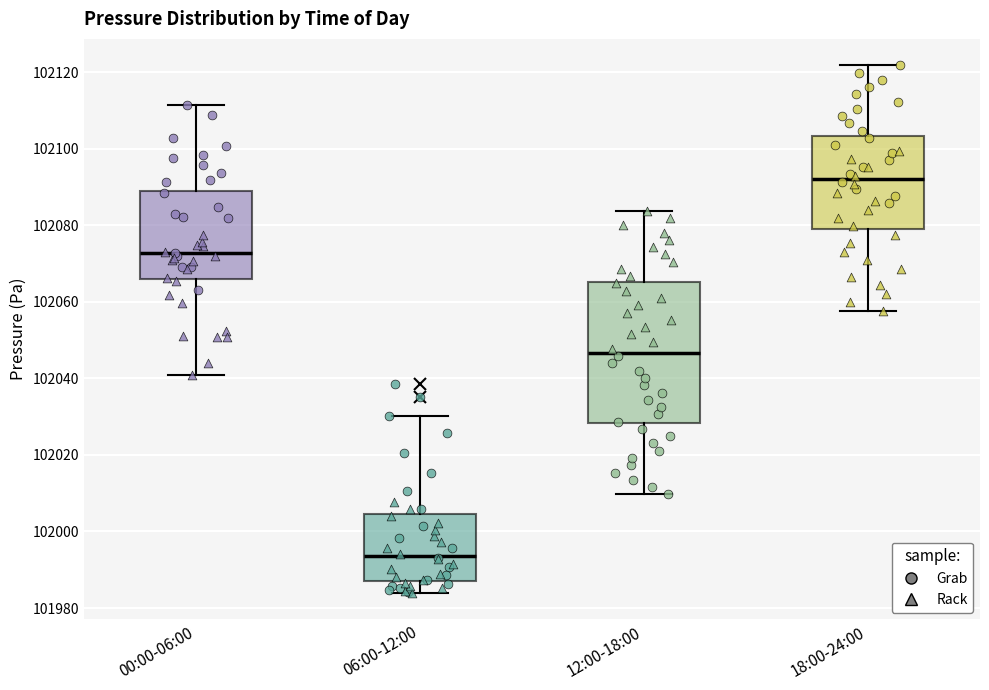

Reading left to right, transcribe this box plot: for each box, give where its median line is, the range the box spans, and where its two whiskers end, as read against the y-axis. The values are not printed on the chart, so give them approximately, as read against the axis.

00:00-06:00: median 102072, box 102066 to 102090, whiskers 102040 to 102112
06:00-12:00: median 101994, box 101988 to 102004, whiskers 101984 to 102030
12:00-18:00: median 102046, box 102028 to 102066, whiskers 102010 to 102084
18:00-24:00: median 102092, box 102080 to 102104, whiskers 102058 to 102122